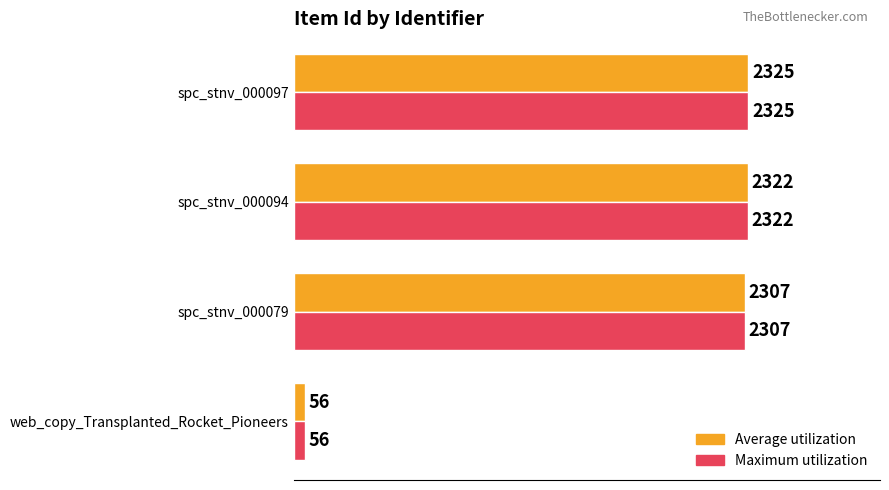

How many data points does each series have?

4